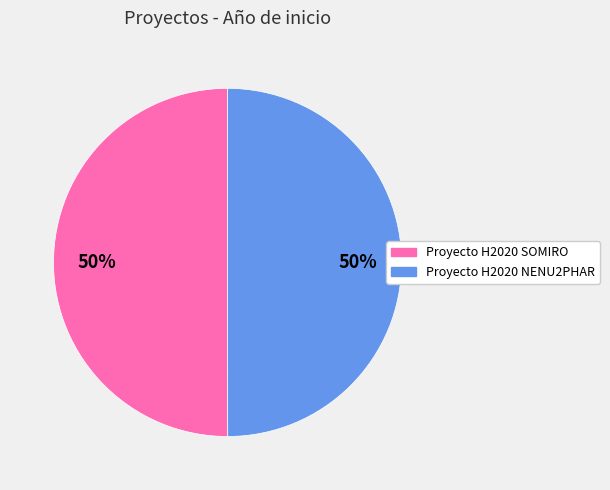

To the nearest percent, what percentage of the pie is Proyecto H2020 NENU2PHAR?

50%